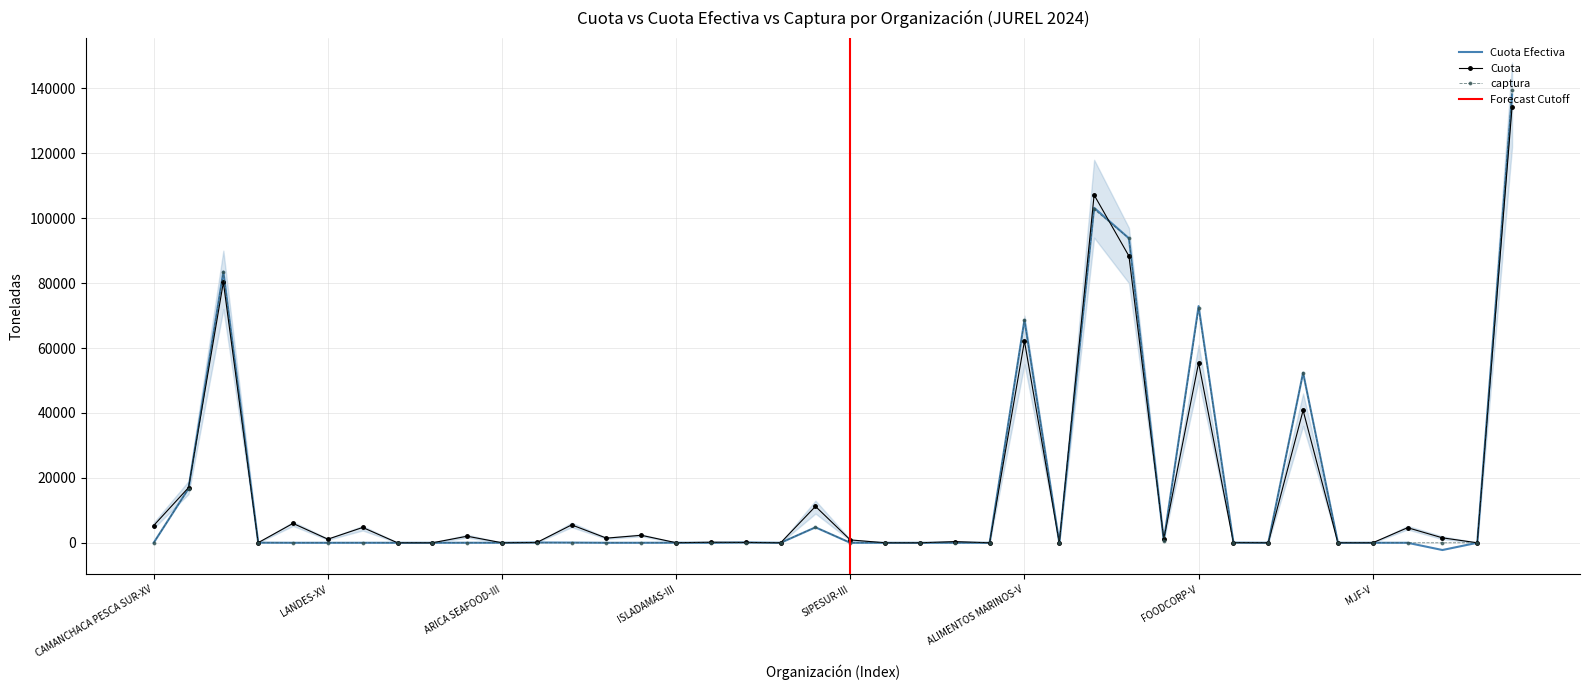

The captura series shows 0.0 at CAMANCHACA PESCA SUR-XV. True or false?

True